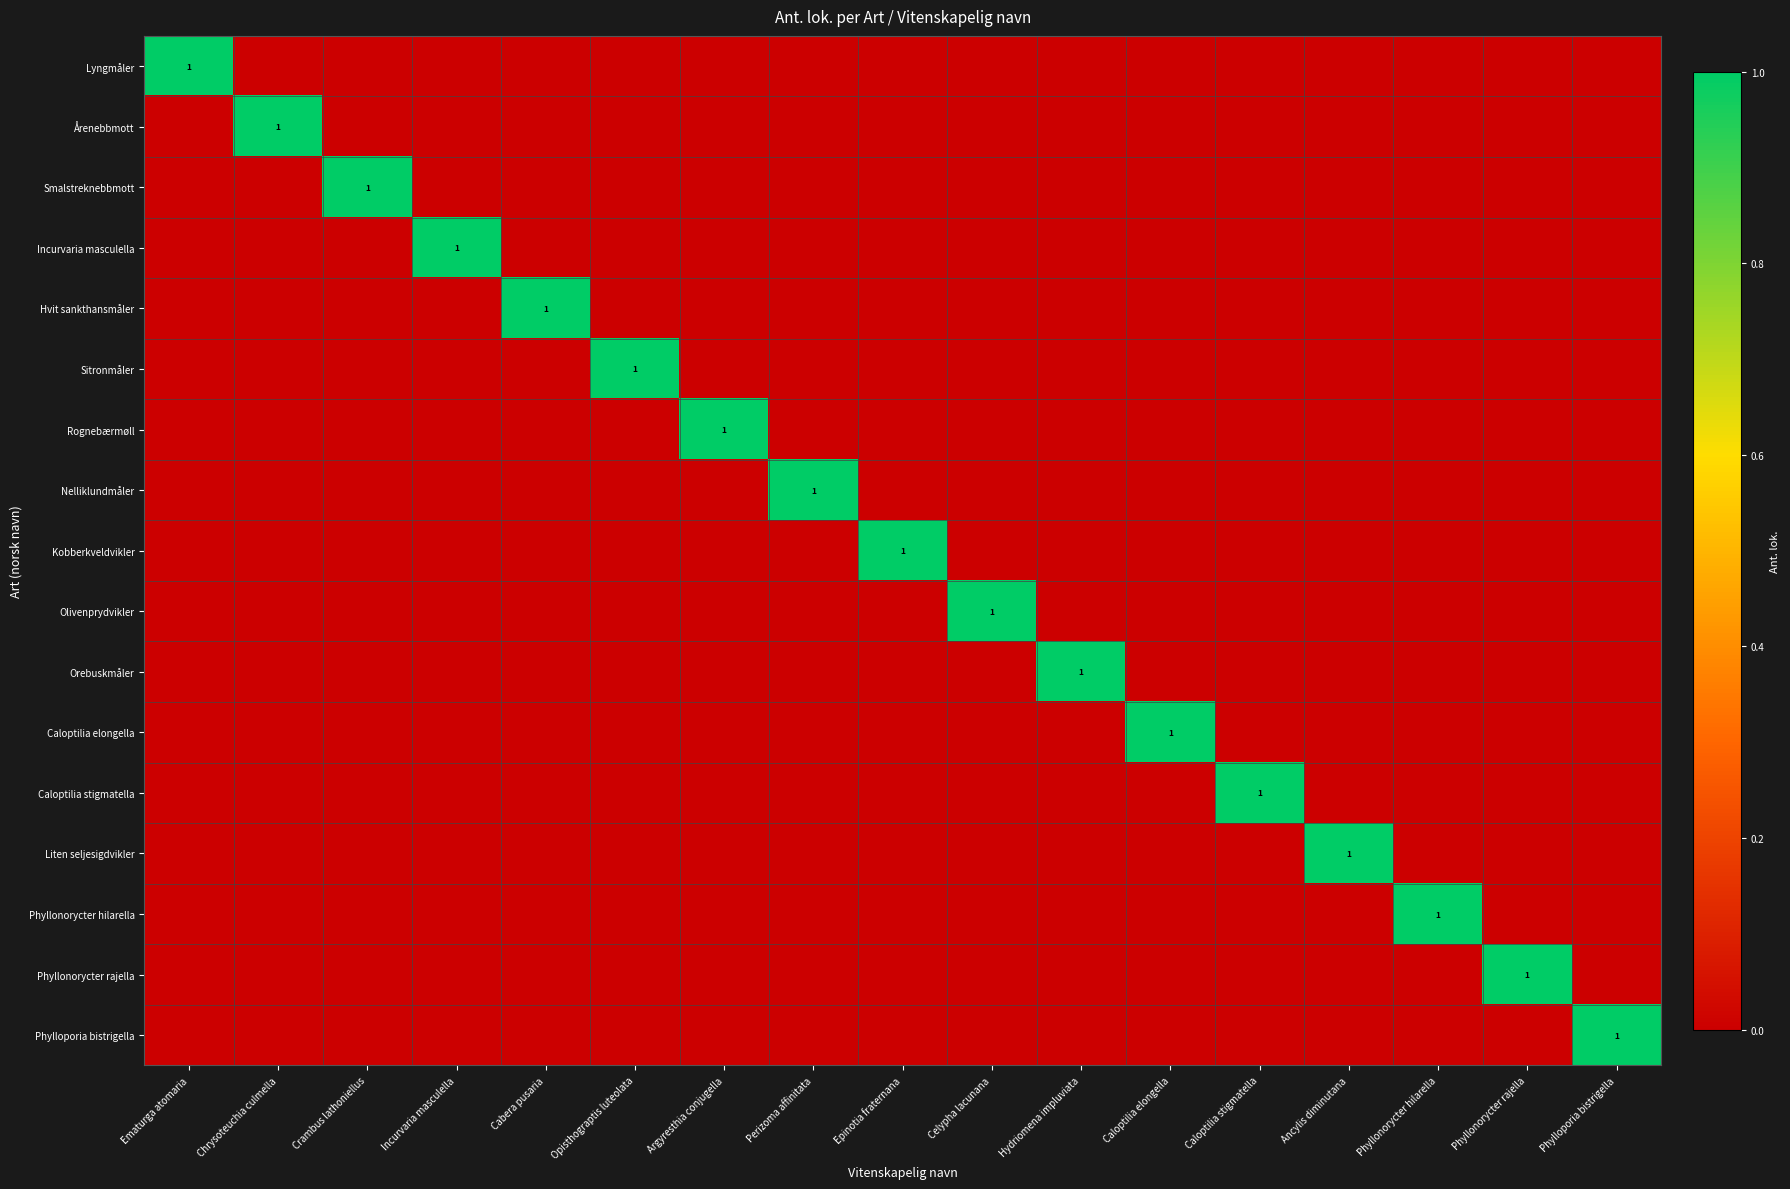

The Rognebærmøll series shows 1 at Argyresthia conjugella. True or false?

True